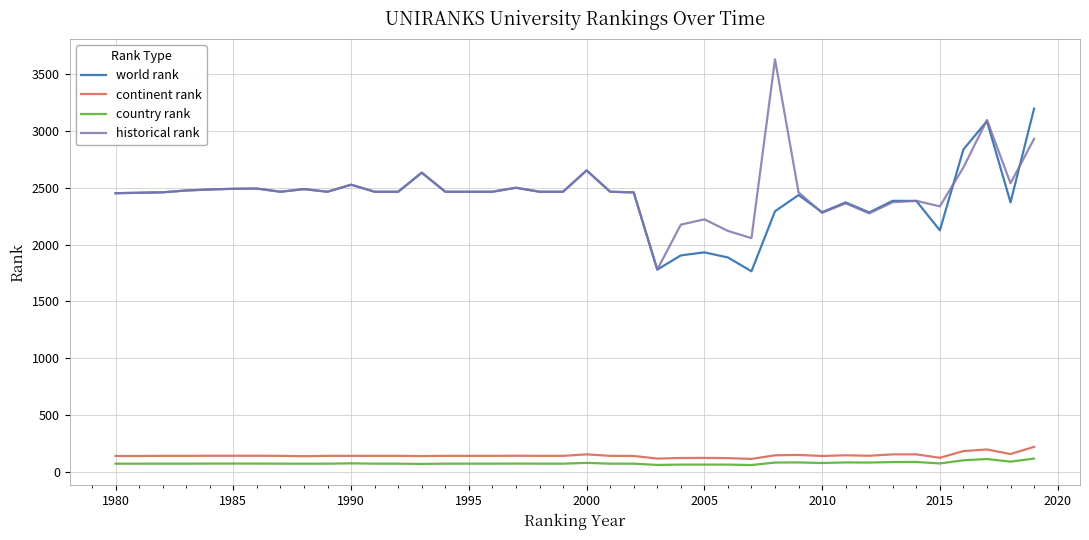

True or false: historical rank and country rank intersect in this chart.

False